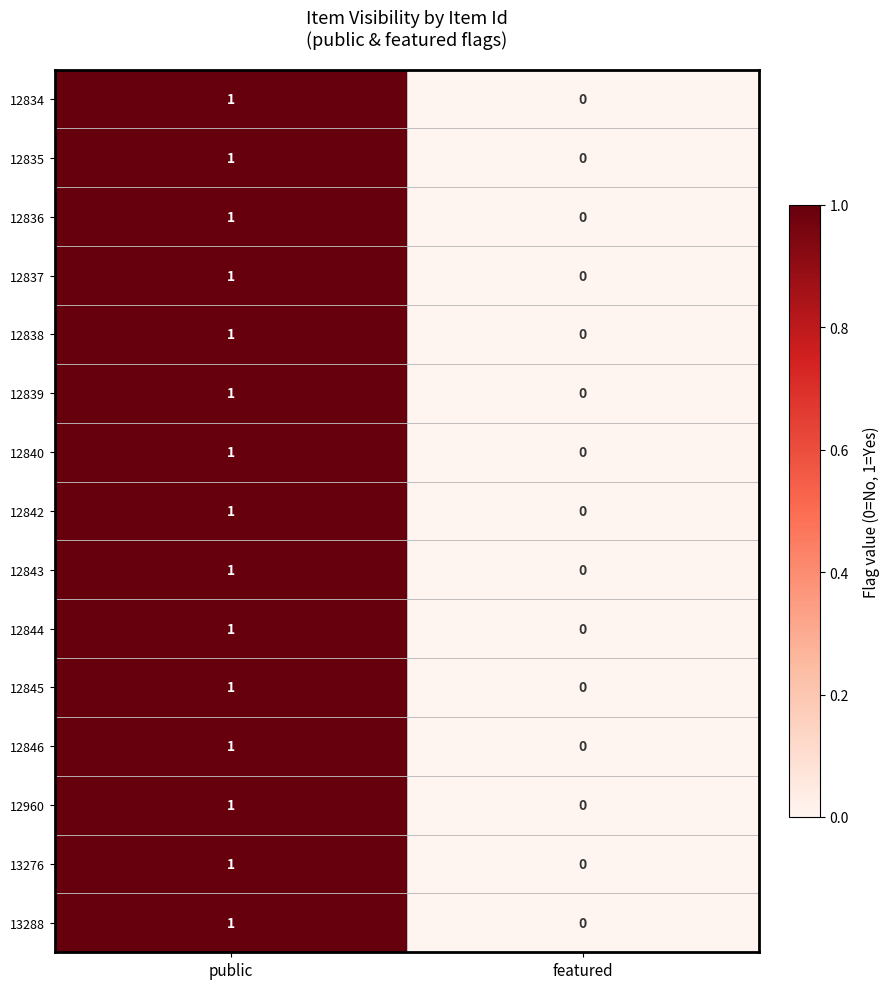

The value of 12838 at featured is 1. True or false?

False